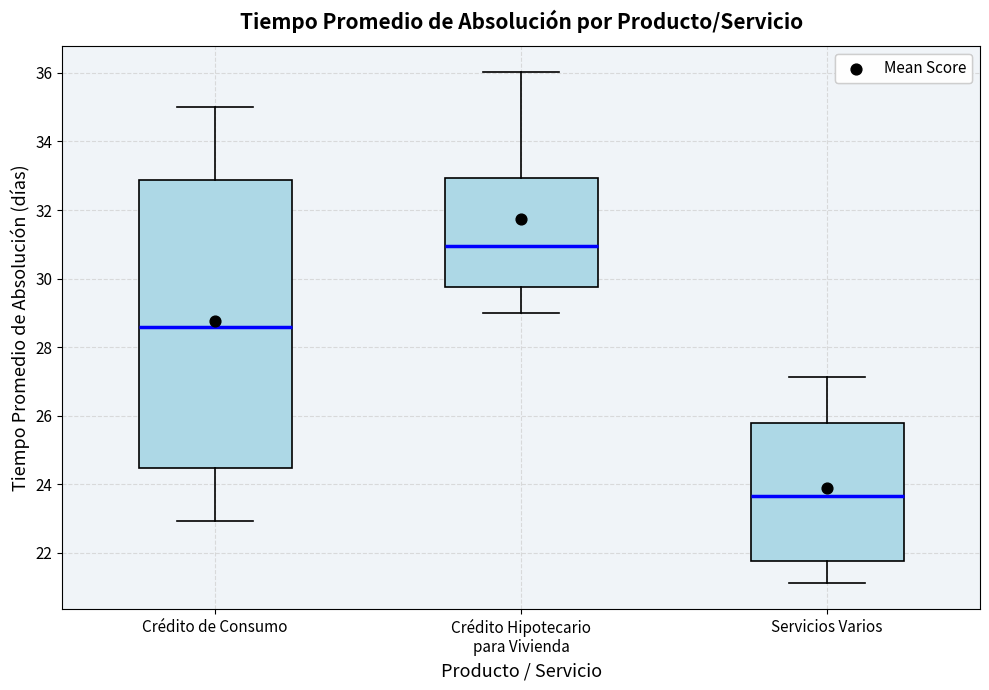

Which box is the tallest, from its lower edge to its upper edge?

Crédito de Consumo